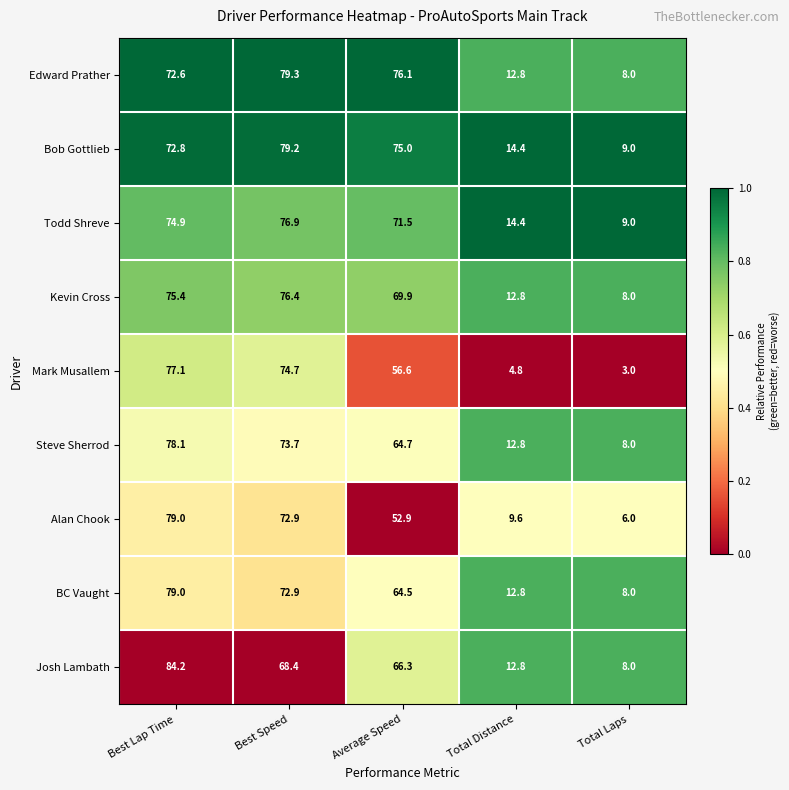

Which series has the widest spread of values?

Josh Lambath